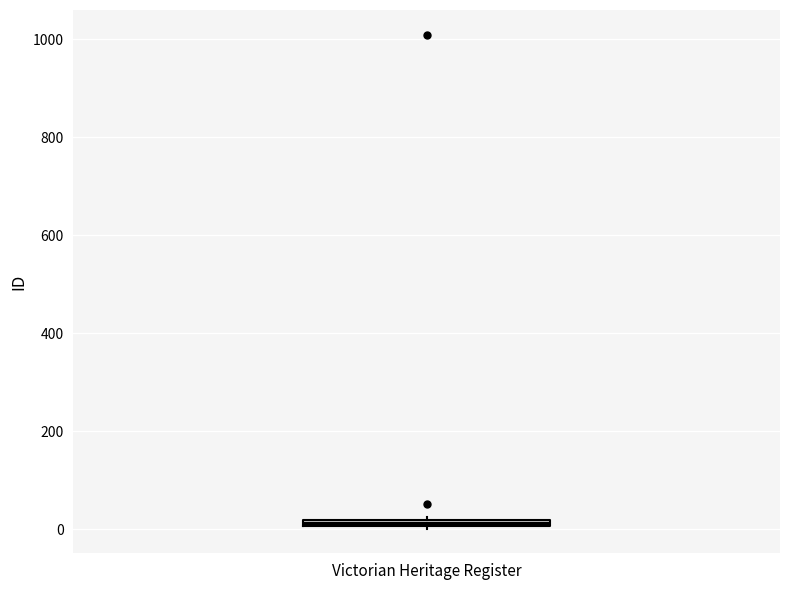

Where is the upper edge of the box for Victorian Heritage Register on the y-axis? The values are not printed on the chart, so give them approximately, as read against the axis.

20